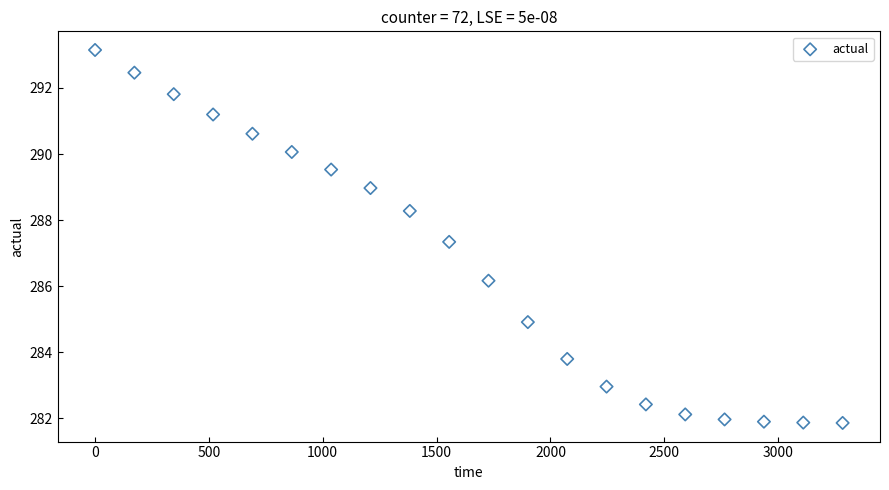

What is the range of X values (max minus min)?

3283.2